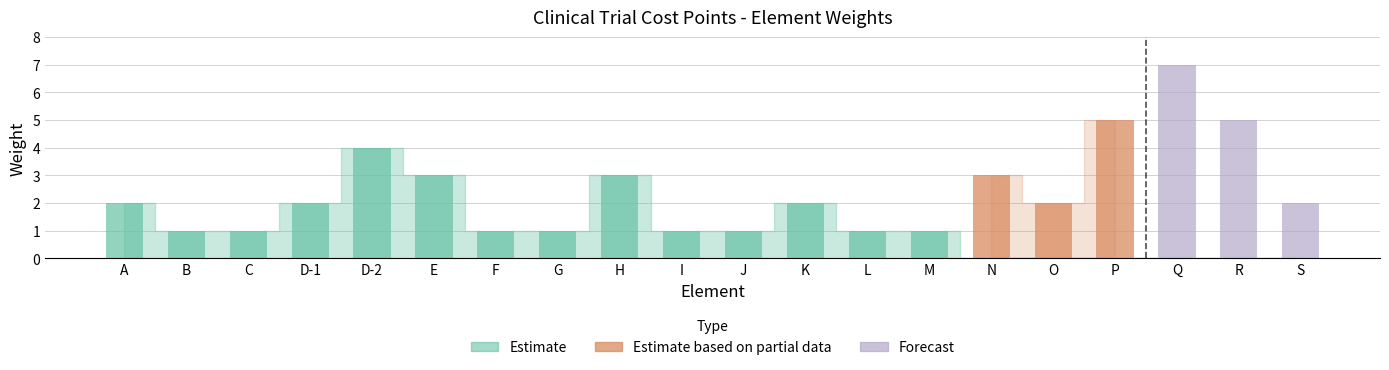

At which category does the chart reach its minimum across all series?

B